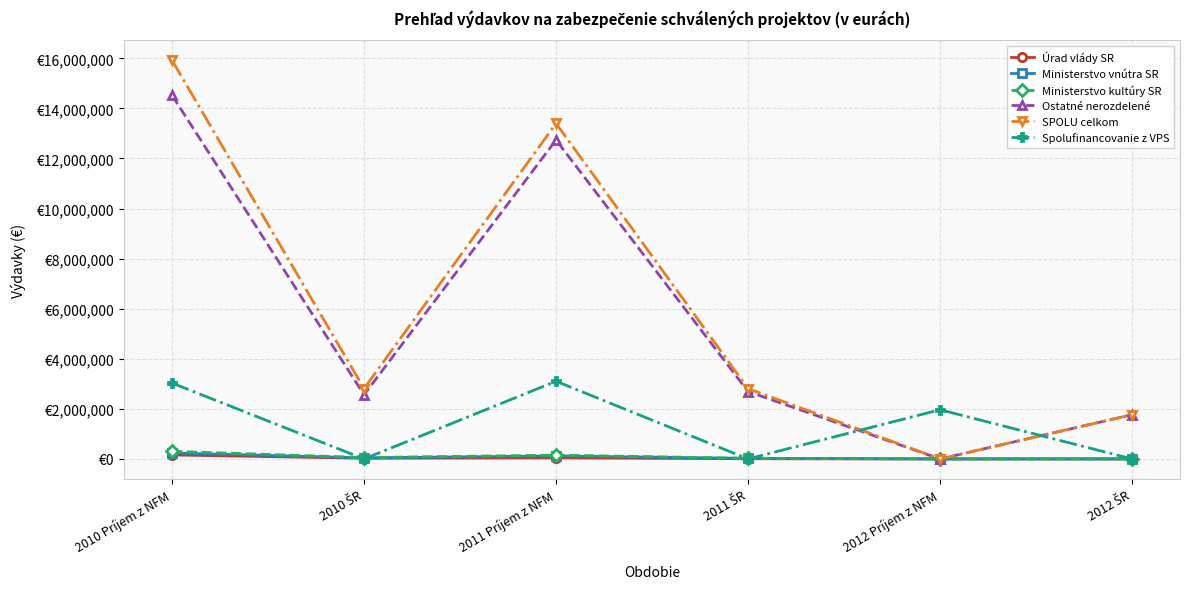

Does the chart have visible grid lines?

Yes